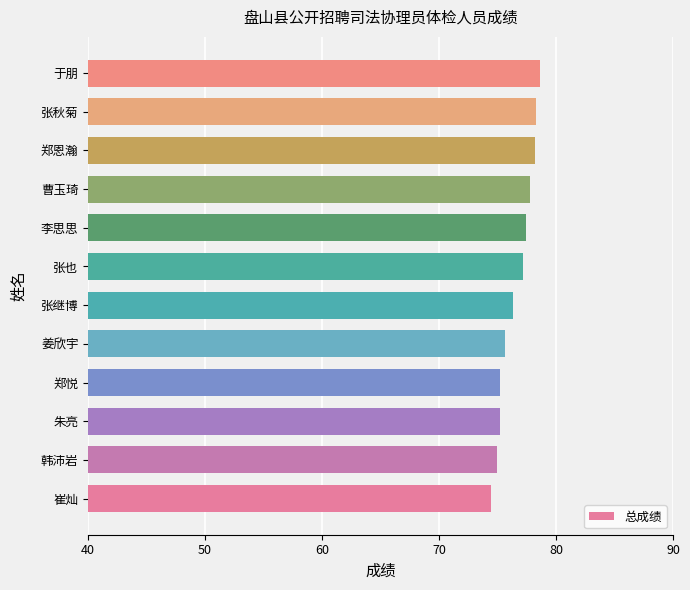

Is it true that the value at 李思思 is 22.7?

False